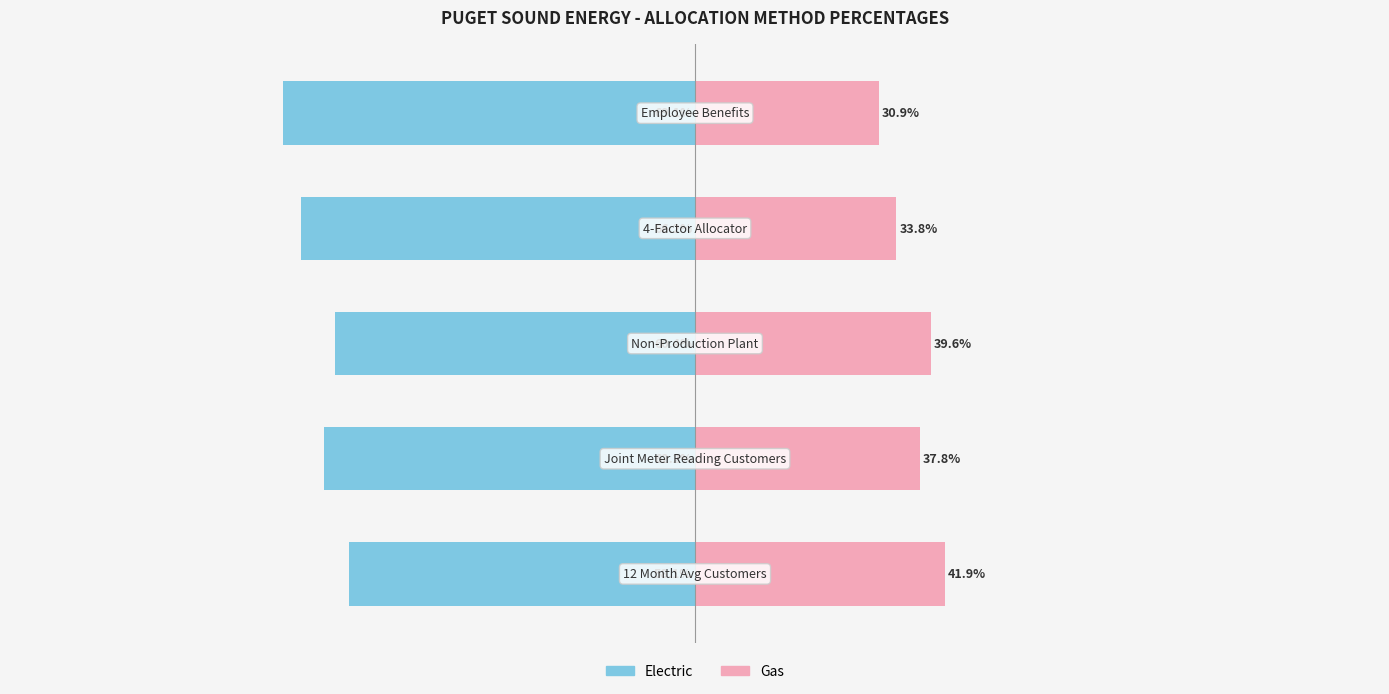

Is the value of Gas at 0 greater than the value of Electric at −100?

Yes